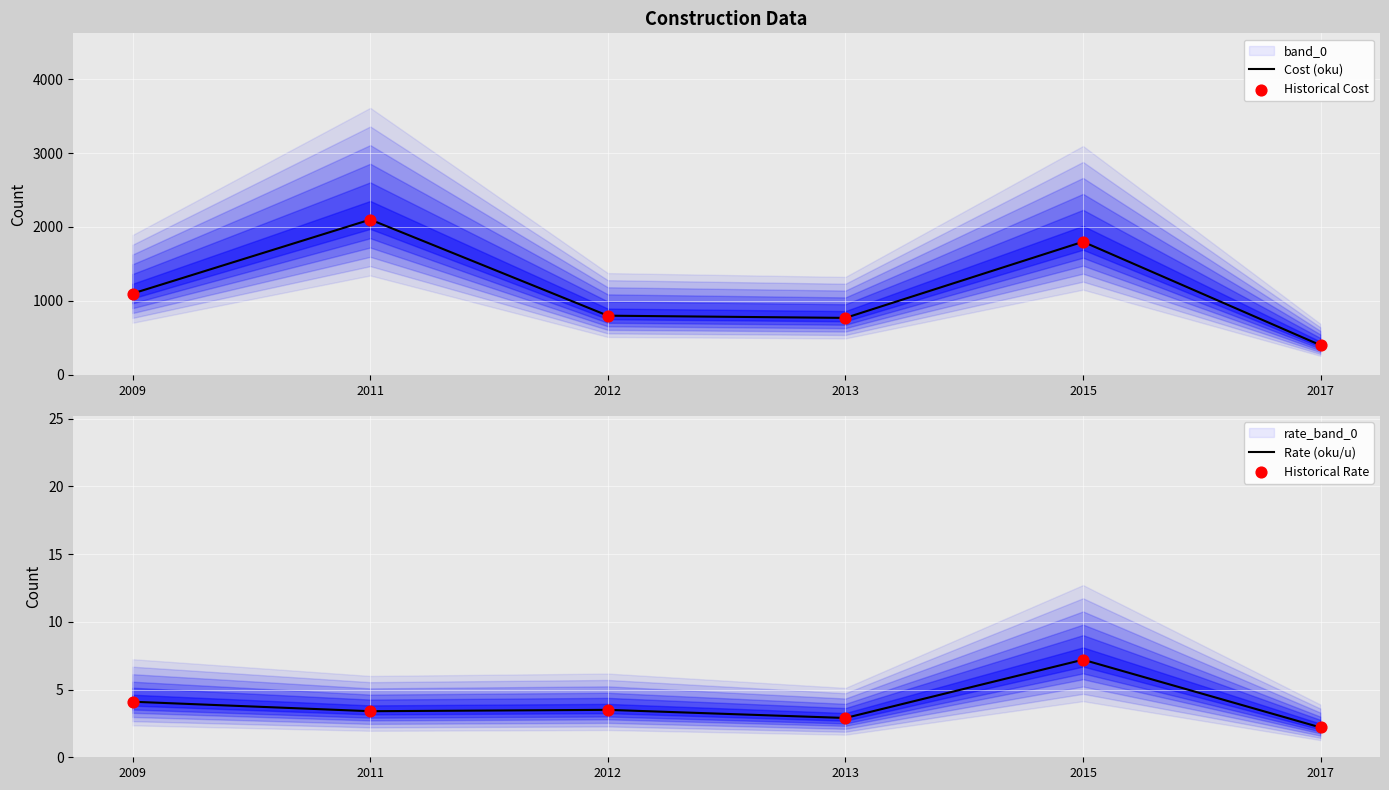

What is the highest value of the Cost (oku) series?

2100